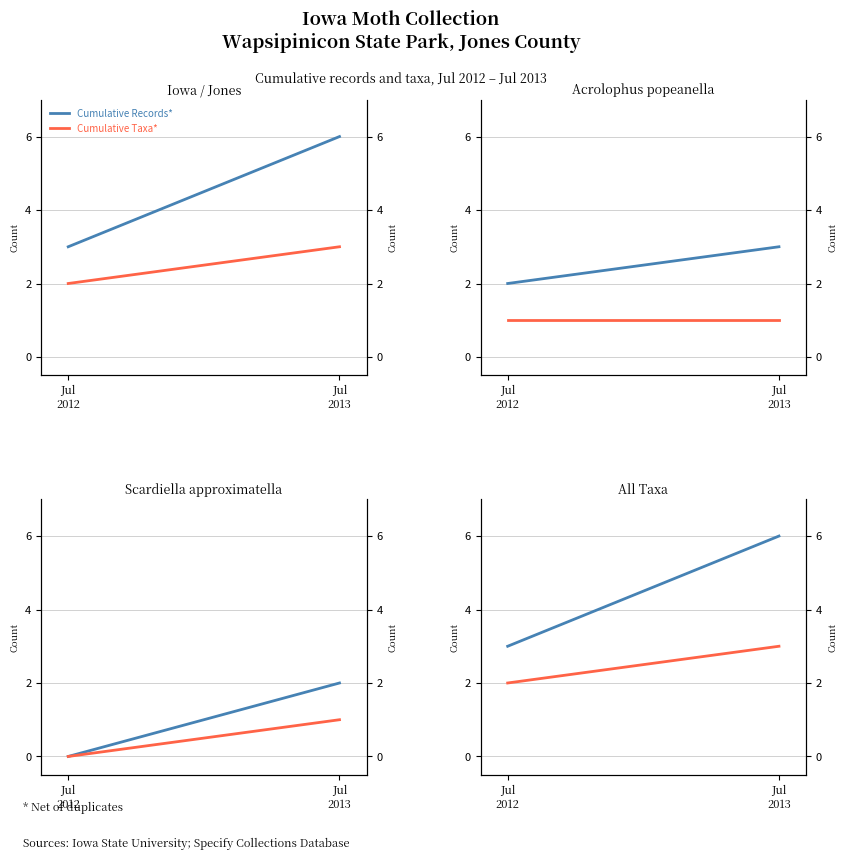

Between Jul
2013 and Jul
2012, which is larger?

Jul
2013